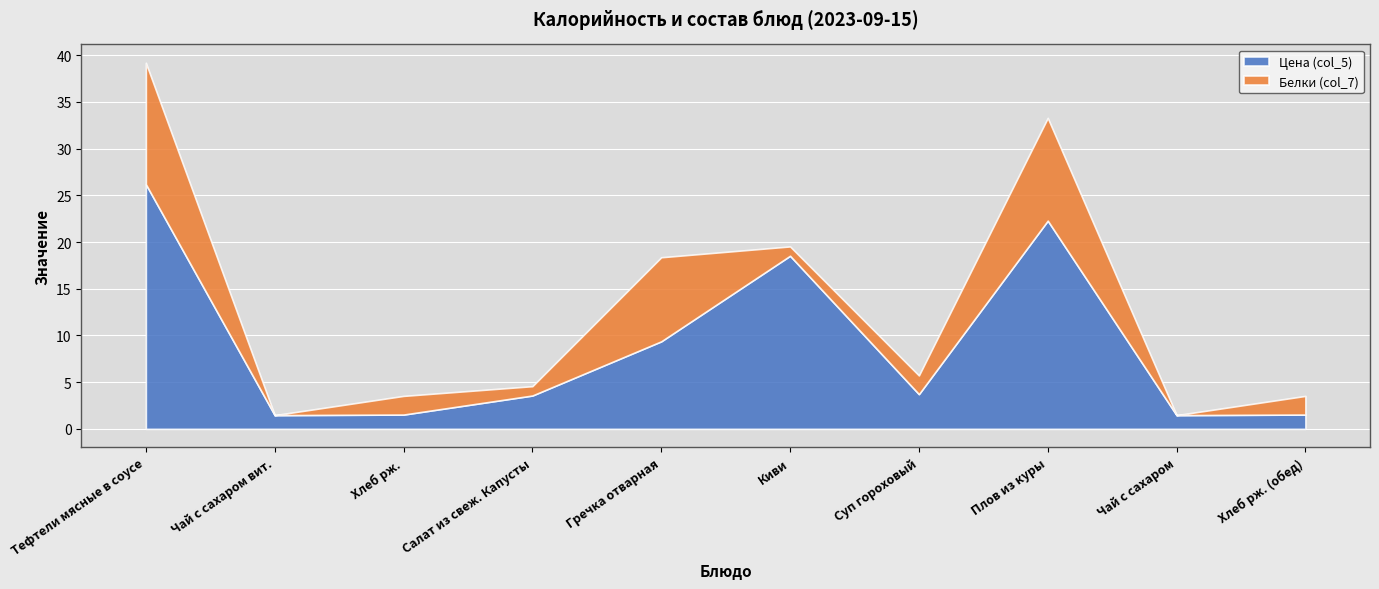

Reading left to right, extract all data points from this chart.

Цена (col_5): 26.2	1.5	1.5	3.6	9.4	18.5	3.7	22.3	1.5	1.5
Белки (col_7): 13.0	0.0	2.0	1.0	9.0	1.0	2.0	11.0	0.0	2.0